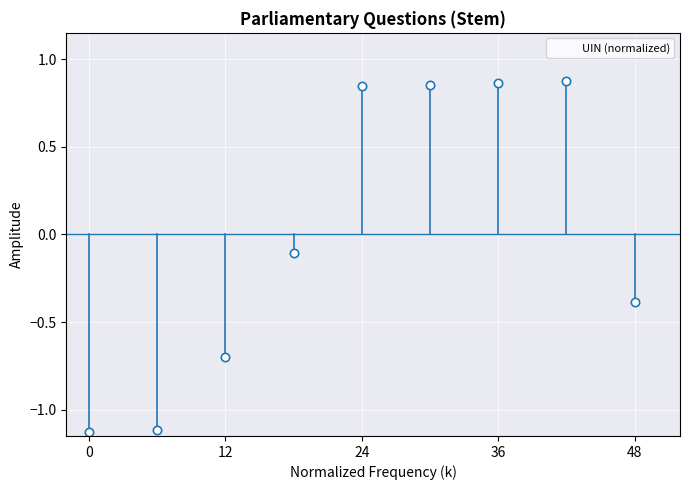

How many values are below 0?

5